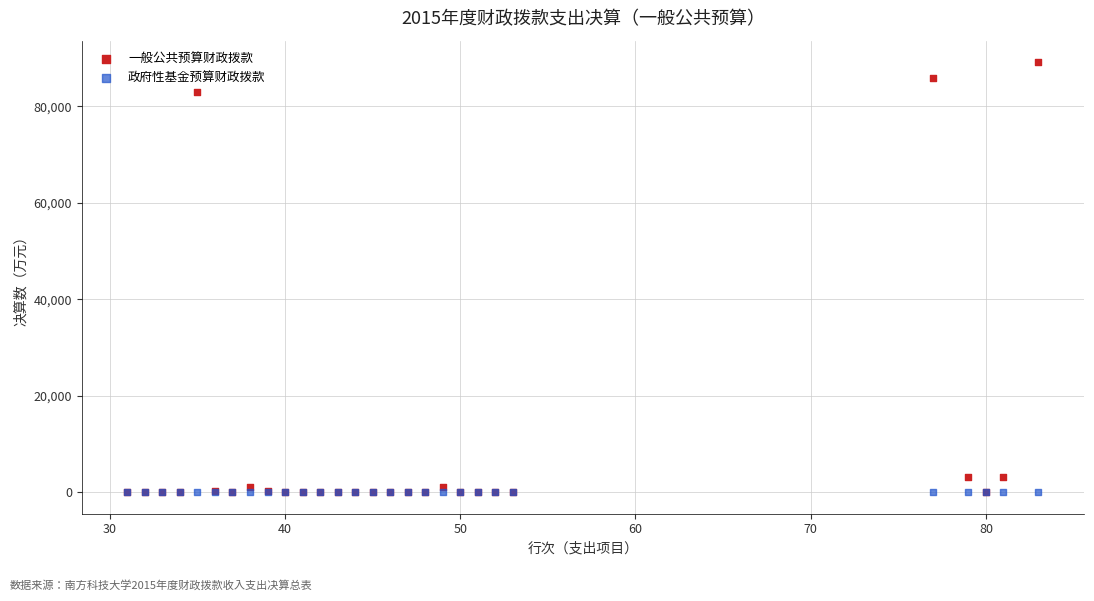

In the 一般公共预算财政拨款 series, what Y value is closest to 44592?

83031.0